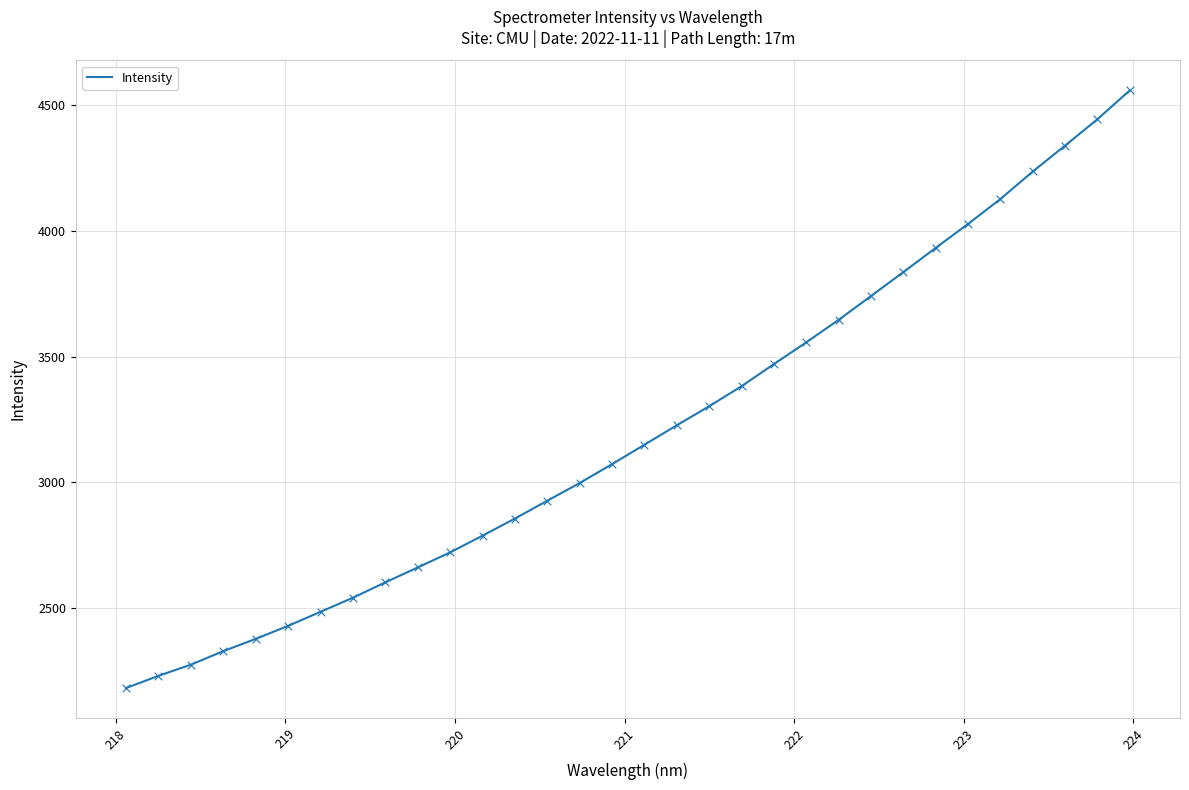

What is the difference between the maximum and minimum values?

2373.5